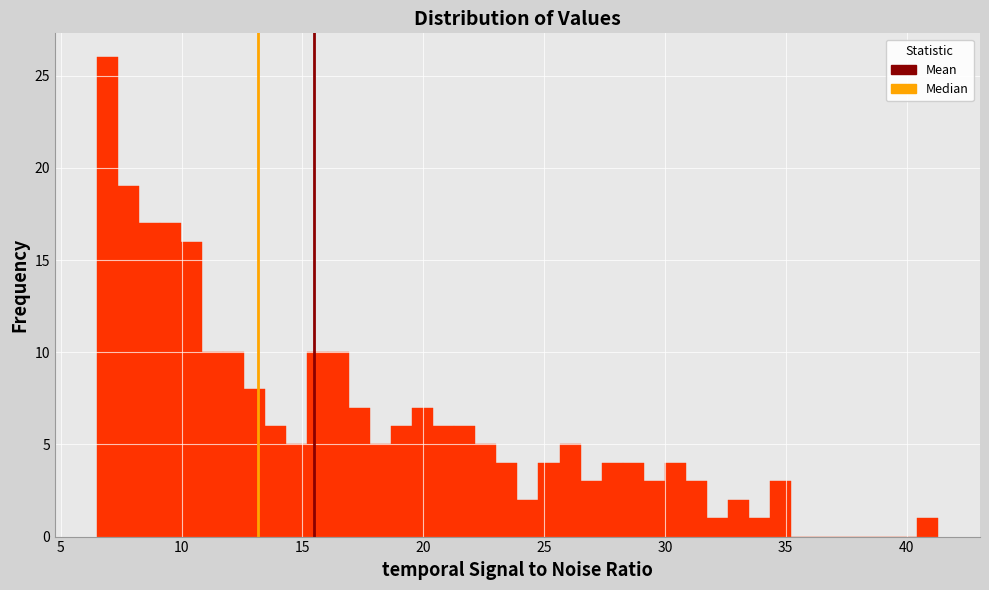

Around what value on the x-axis is the tallest bar? Give the approximate position of its centre, as read against the axis.

7.0